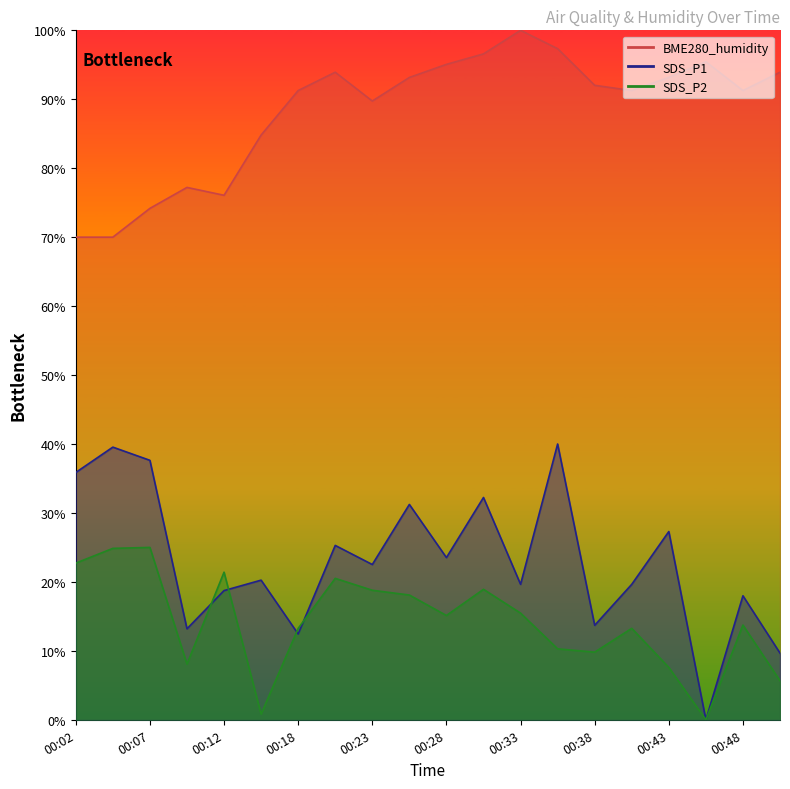

Which series has the largest range (max minus min)?

SDS_P1